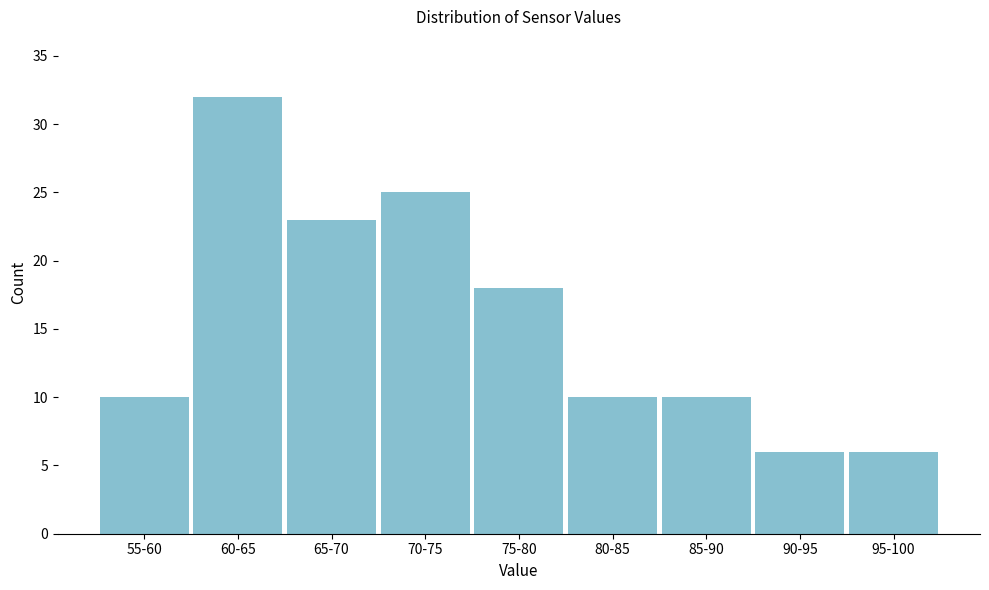

Reading left to right, list all the values displayed in this chart.

55-60=10	60-65=32	65-70=23	70-75=25	75-80=18	80-85=10	85-90=10	90-95=6	95-100=6